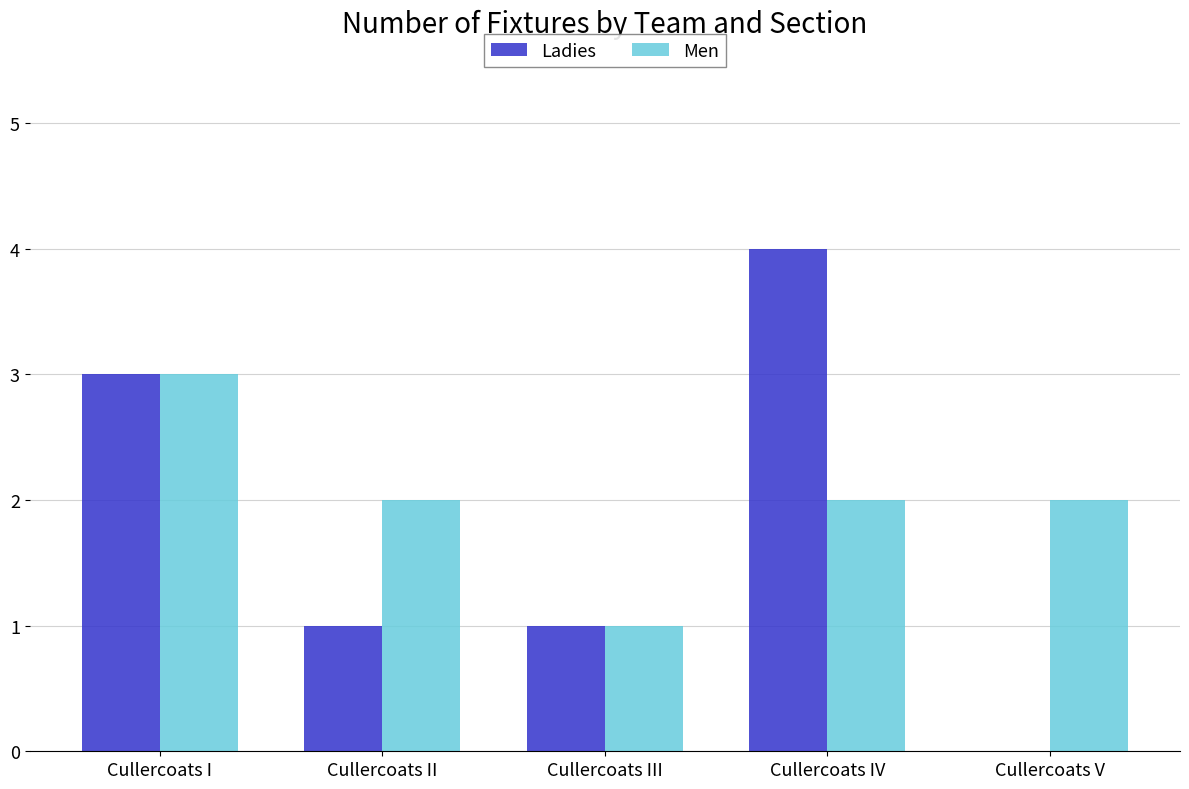

Is it true that Men equals 3 at Cullercoats I?

True